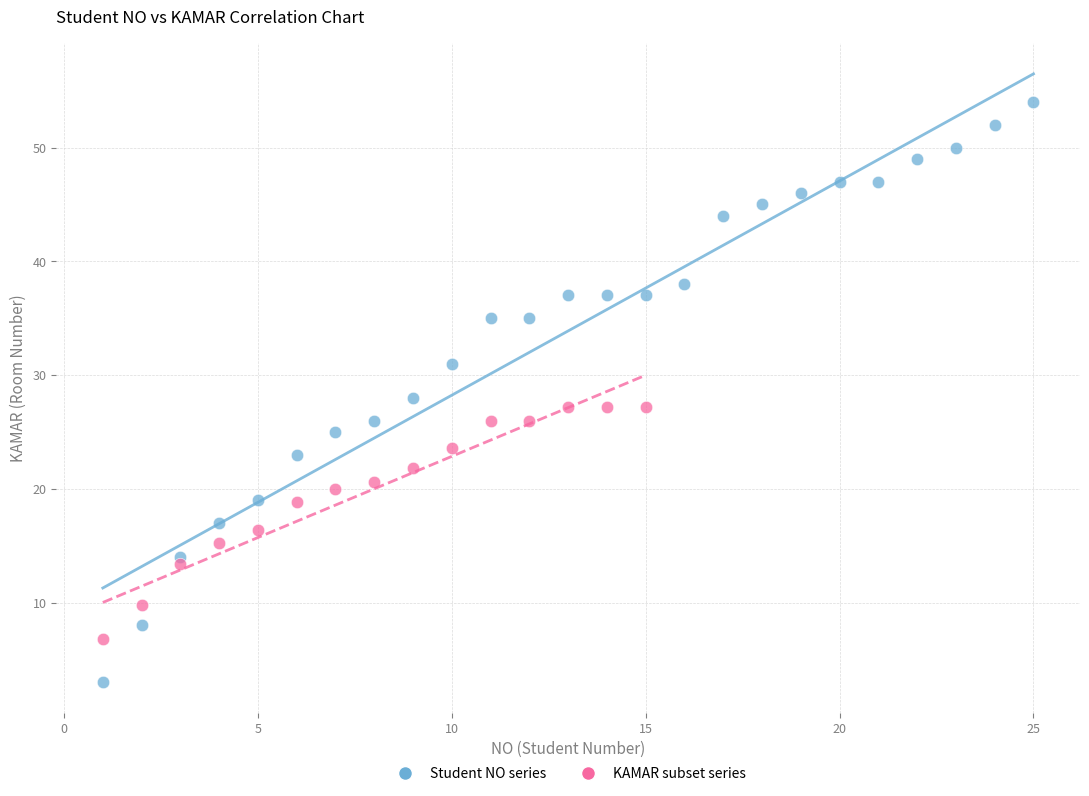

Which series reaches the minimum Y coordinate?

Student NO series